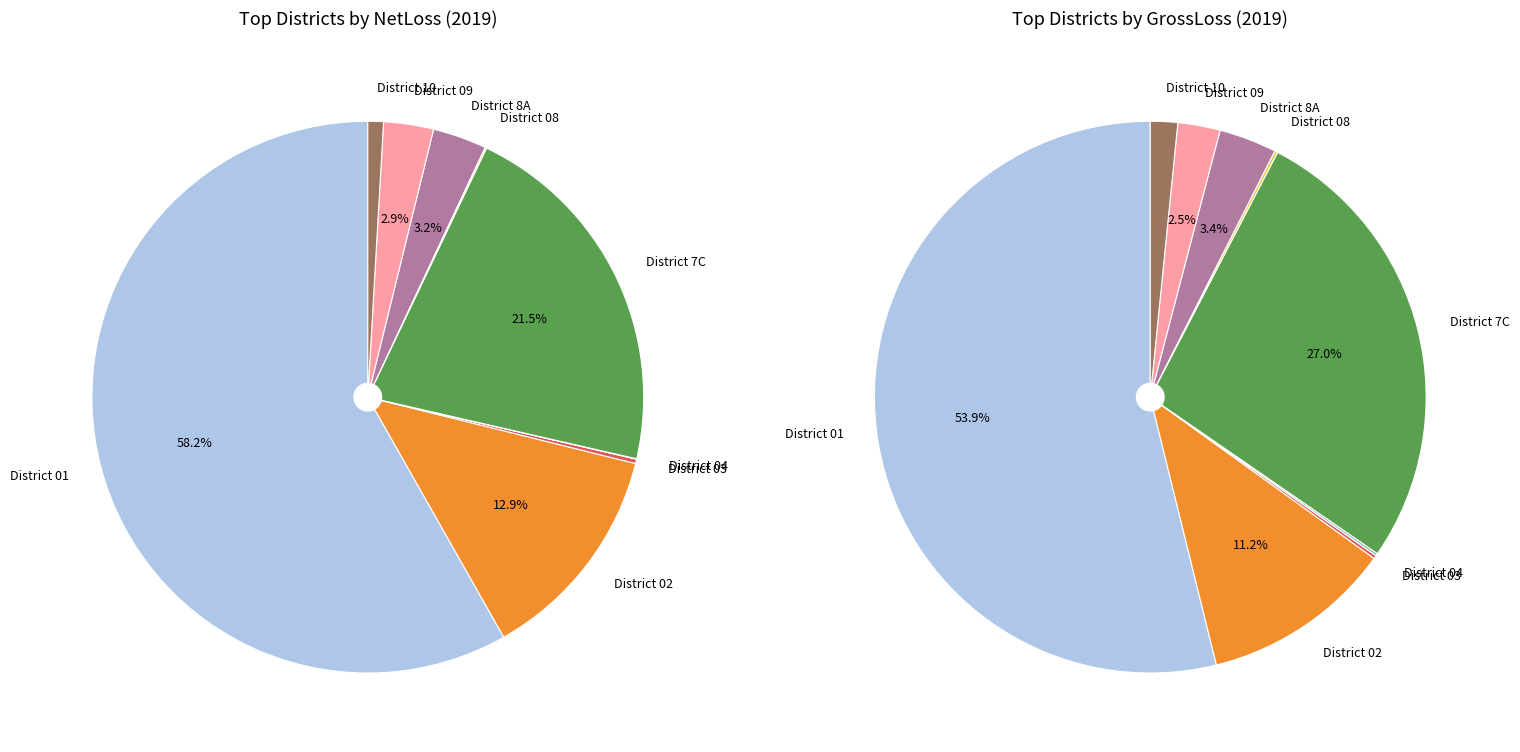

Does any single category account for the majority?

Yes